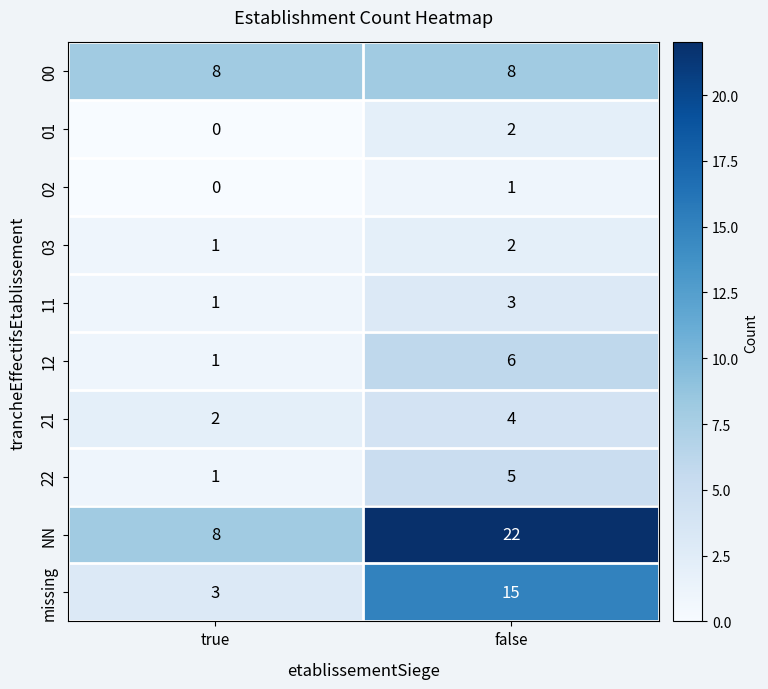

What is the average value of the 12 series?

4